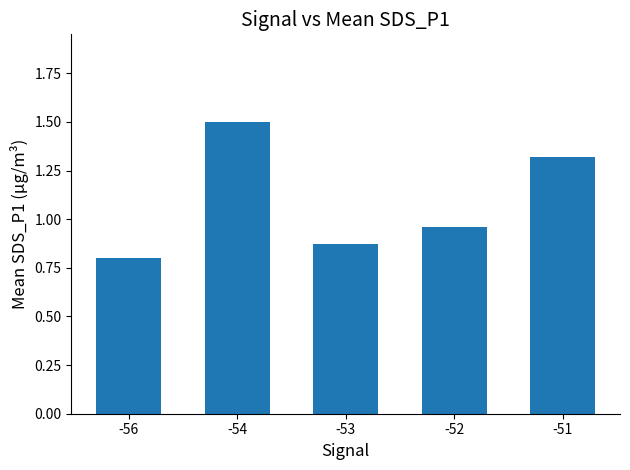

How many bars are there in total?

5